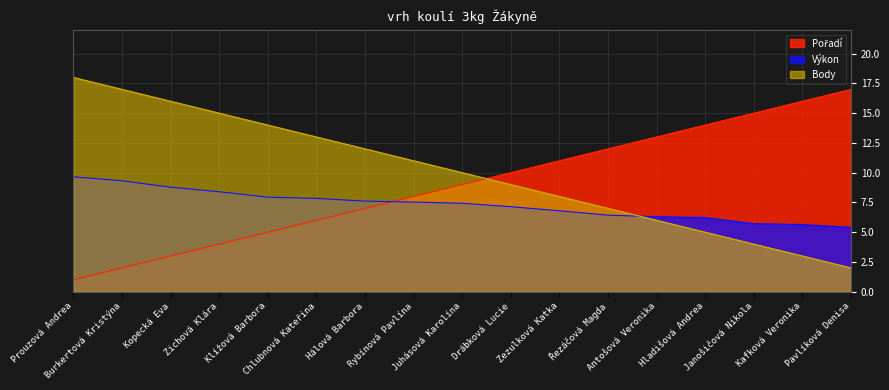

Which series has the largest total across all categories?

Body